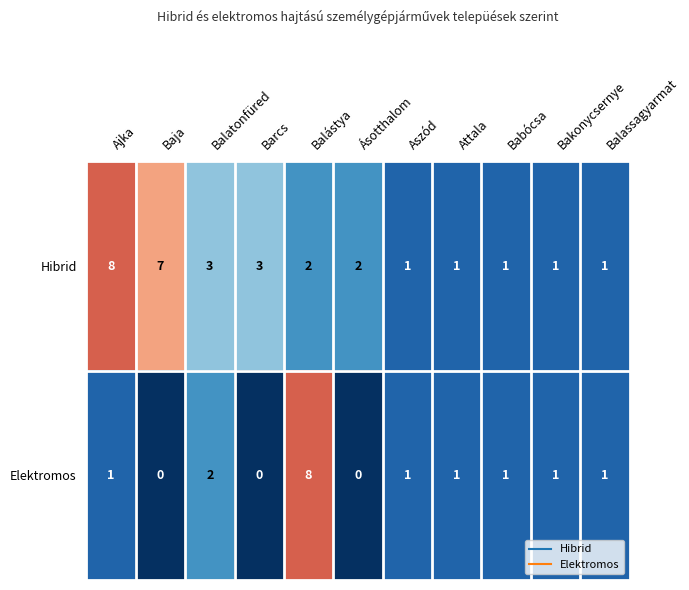

What is the spread (max minus min) of values at Ajka?

7